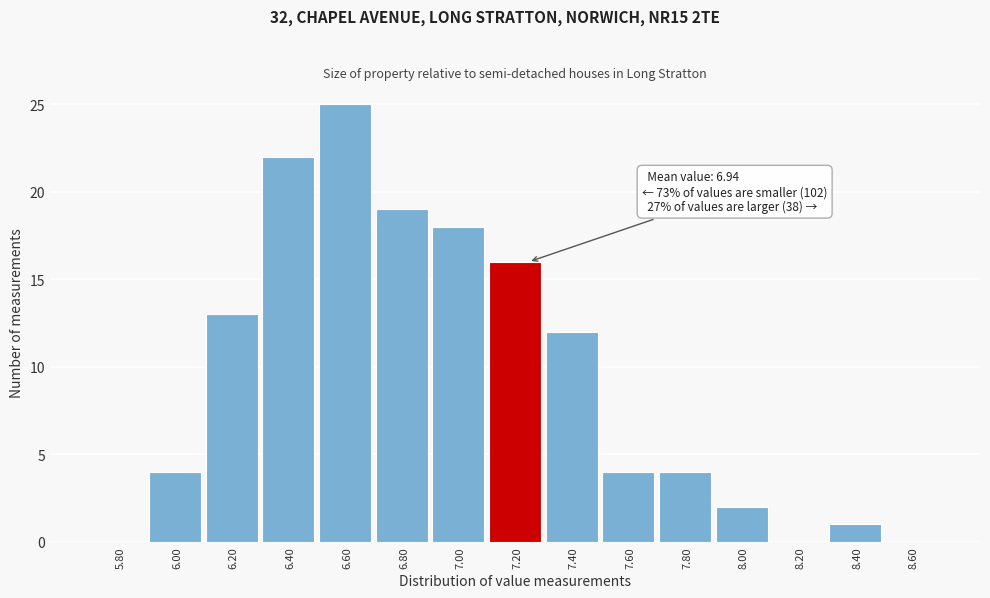

Reading left to right, what are all the values shown in this chart?

5.80=0	6.00=4	6.20=13	6.40=22	6.60=25	6.80=19	7.00=18	7.20=16	7.40=12	7.60=4	7.80=4	8.00=2	8.20=0	8.40=1	8.60=0